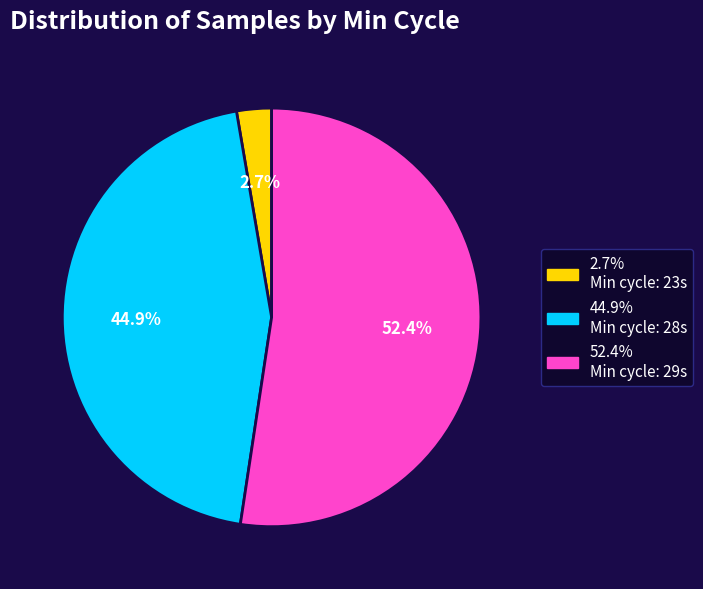

Is there a majority slice in this chart?

Yes